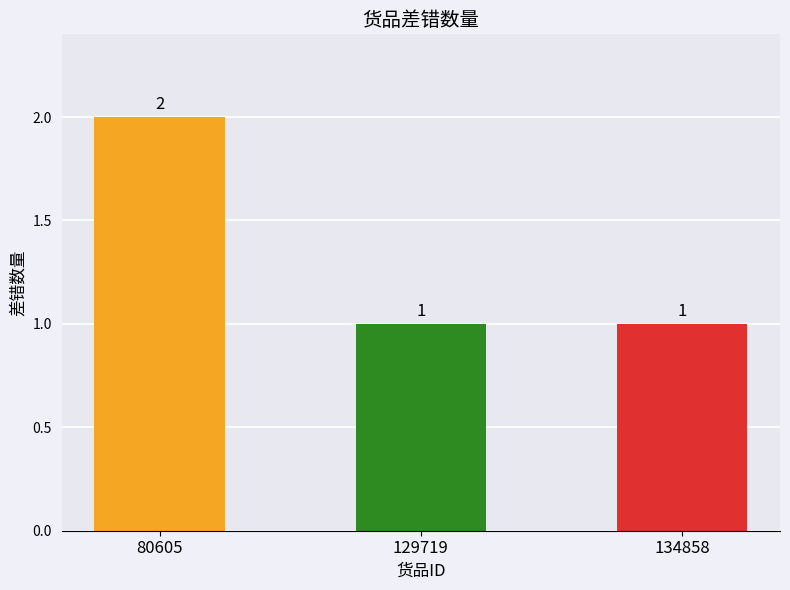

Approximately how many times larger is the value at 80605 compared to 129719?

2.0